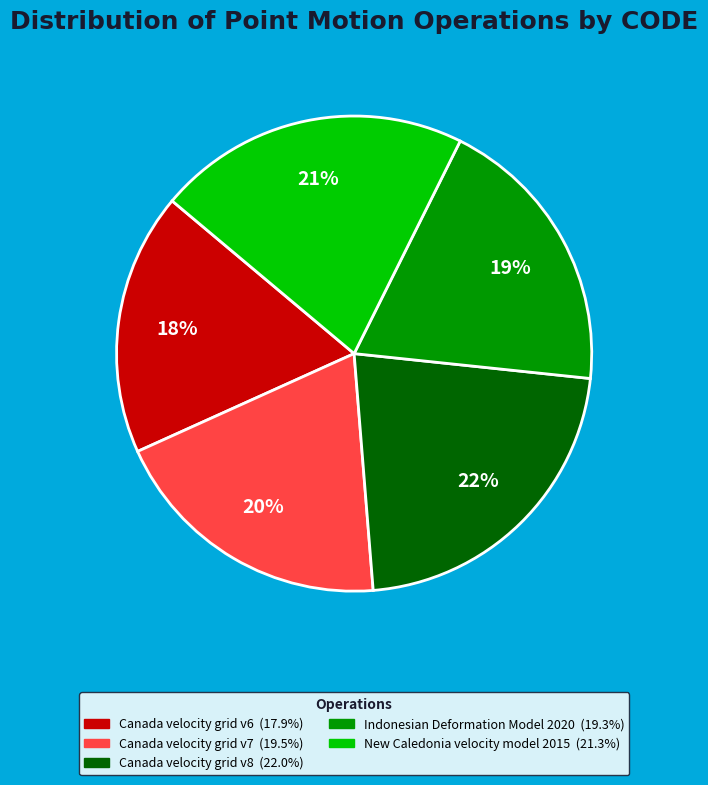

Is there a majority slice in this chart?

No